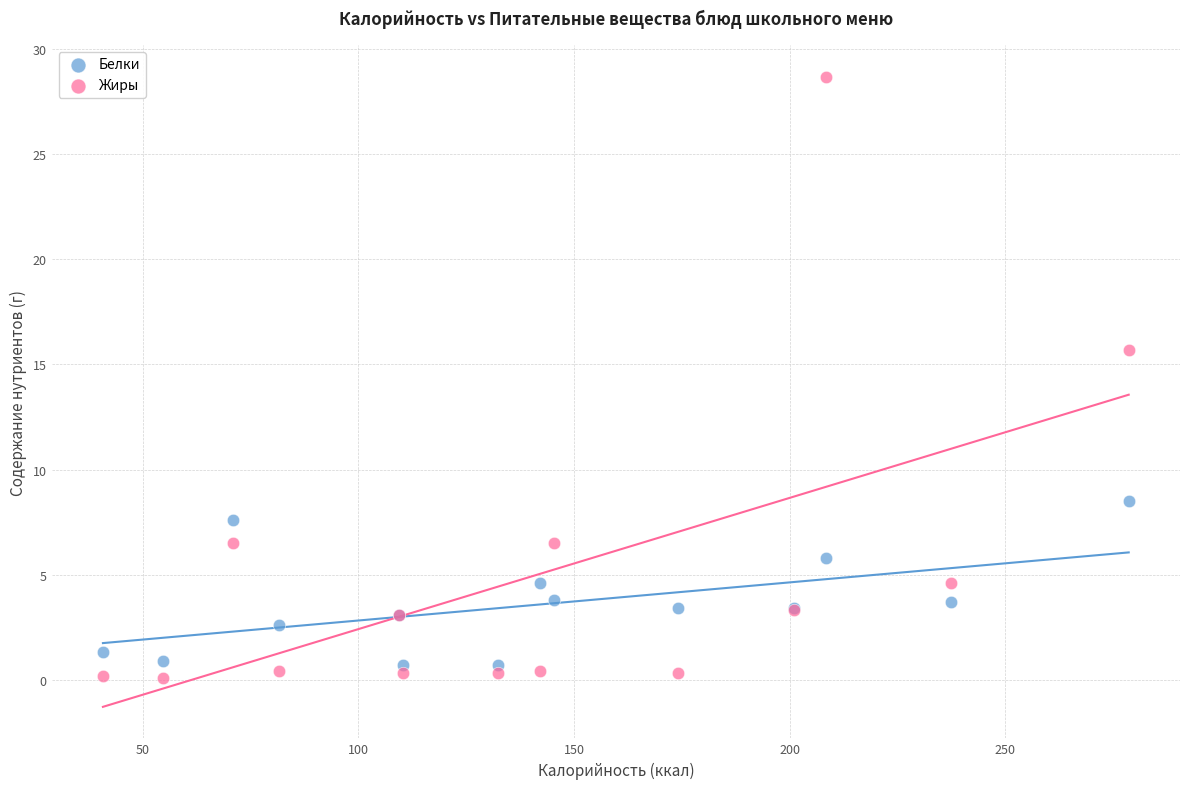

What are all the series names shown in the legend?

Белки, Жиры